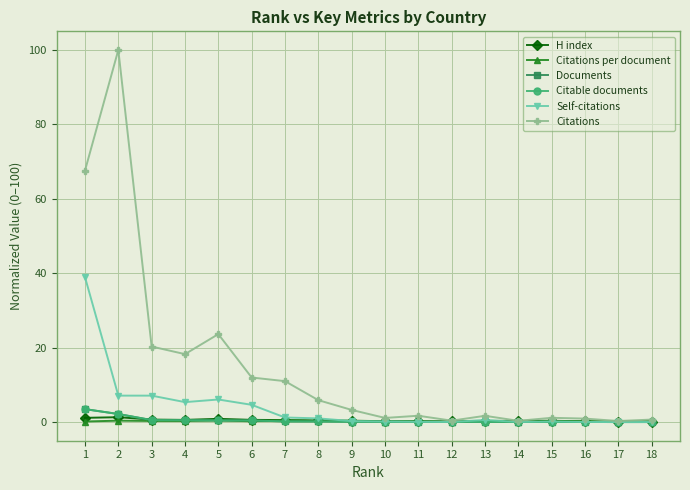

True or false: H index has more than 0 points higher than both neighbors.

True